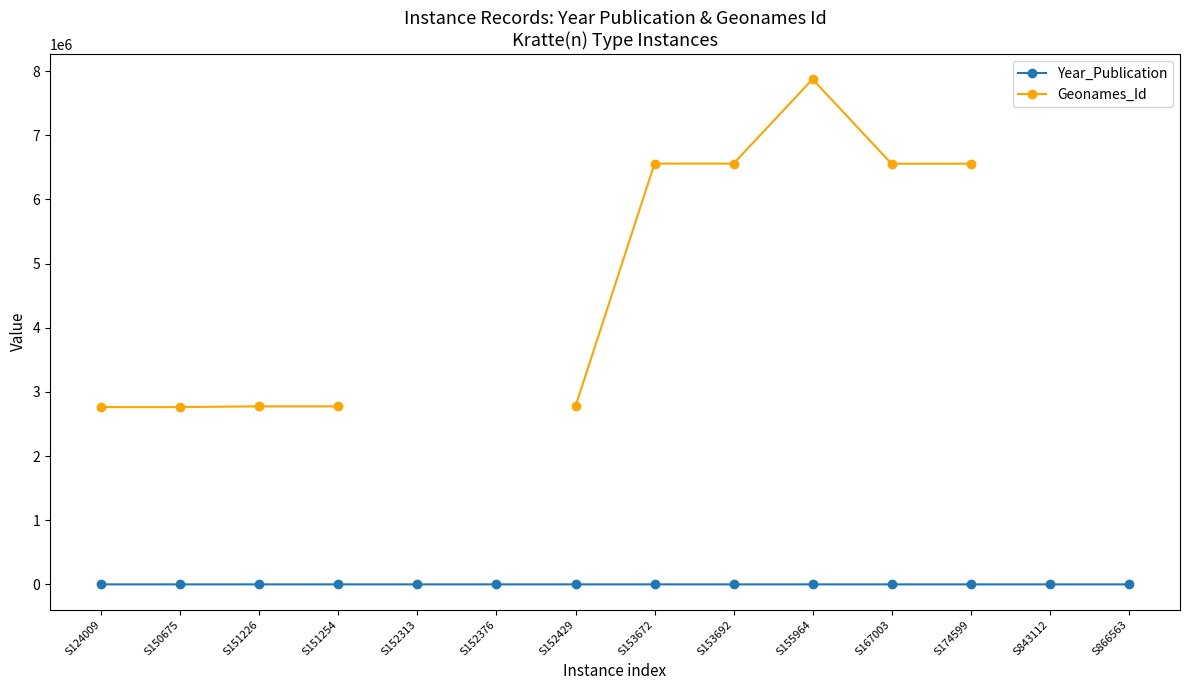

The value of Geonames_Id at S152429 is 2776154.0. True or false?

True